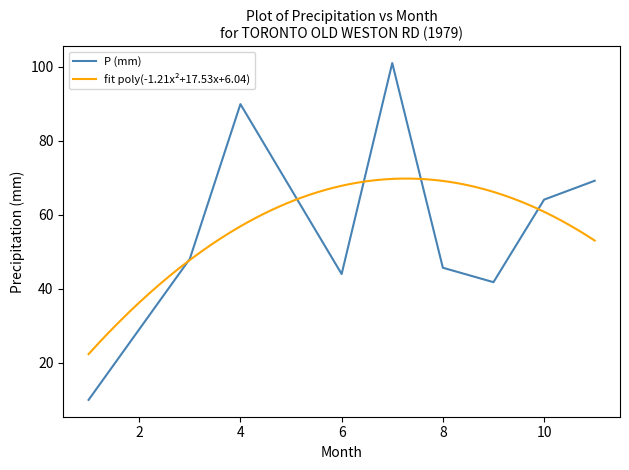

Where does the data first go above 48?

3